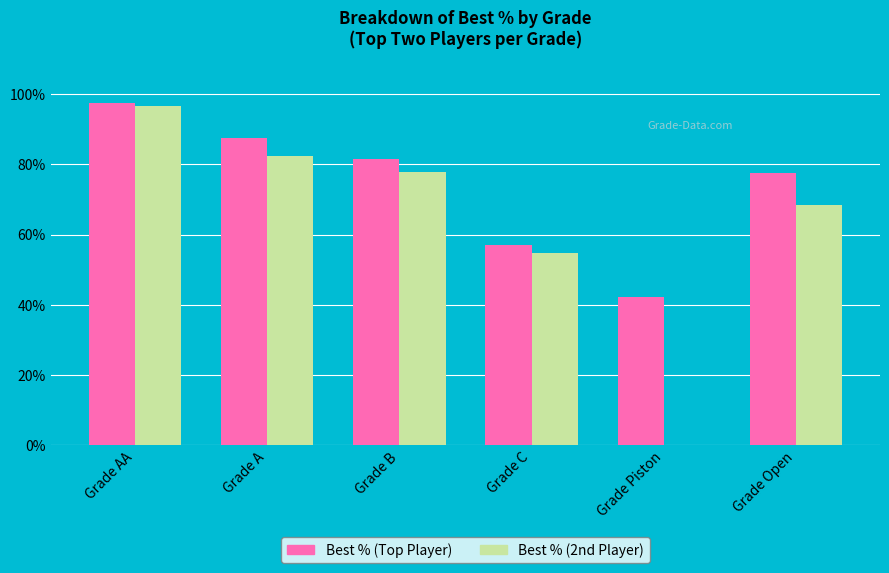

Are the bars horizontal?

No